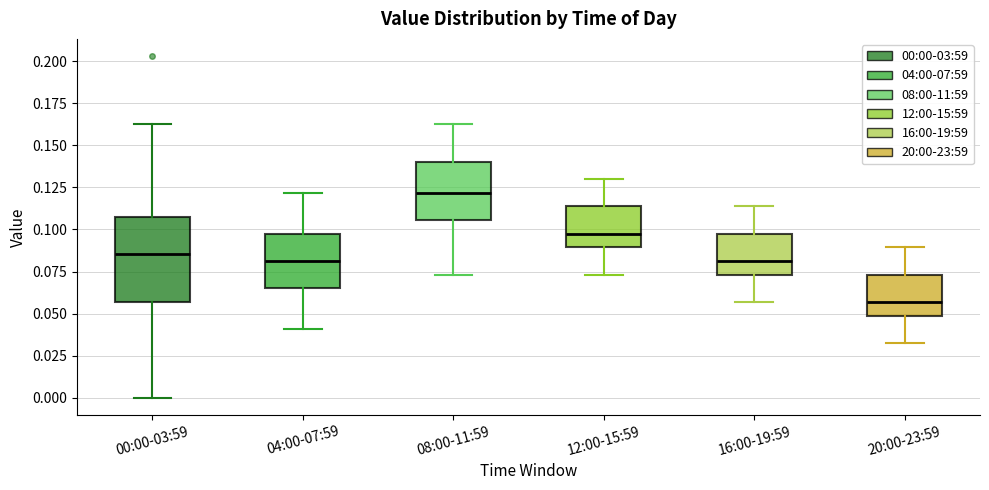

Which box is the tallest, from its lower edge to its upper edge?

00:00-03:59